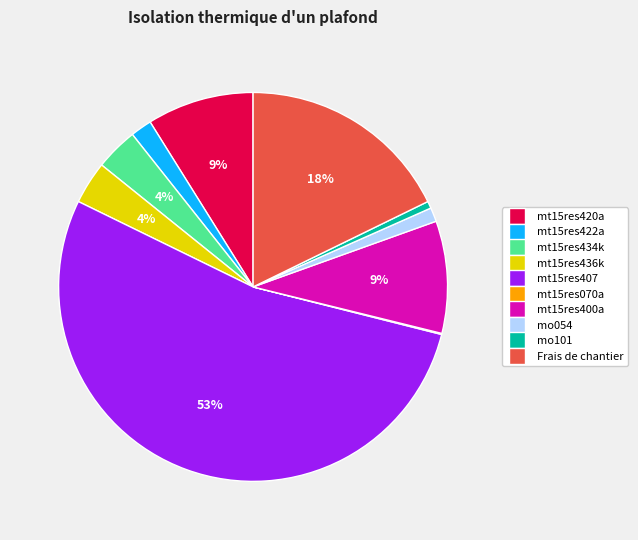

Do mo054 and mt15res434k together represent more than half of the pie?

No